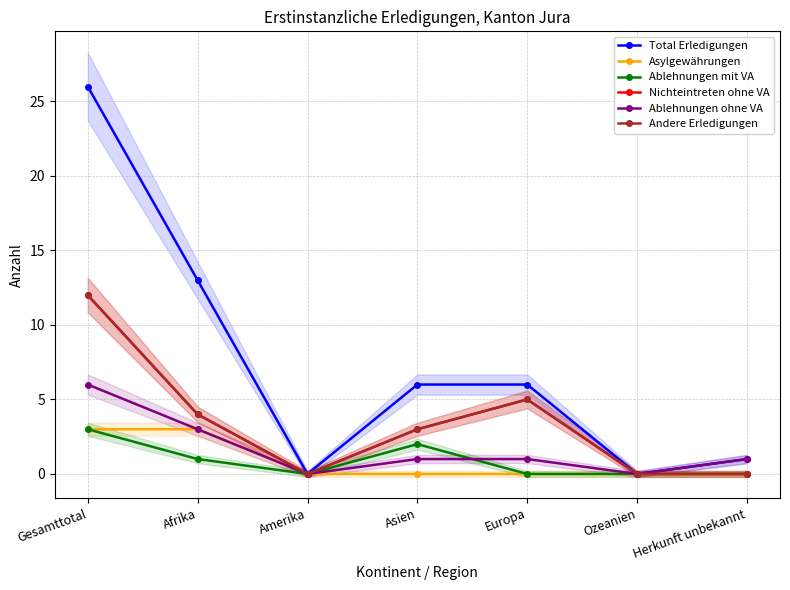

After their last crossing, which series has the higher values: Ablehnungen mit VA or Ablehnungen ohne VA?

Ablehnungen ohne VA